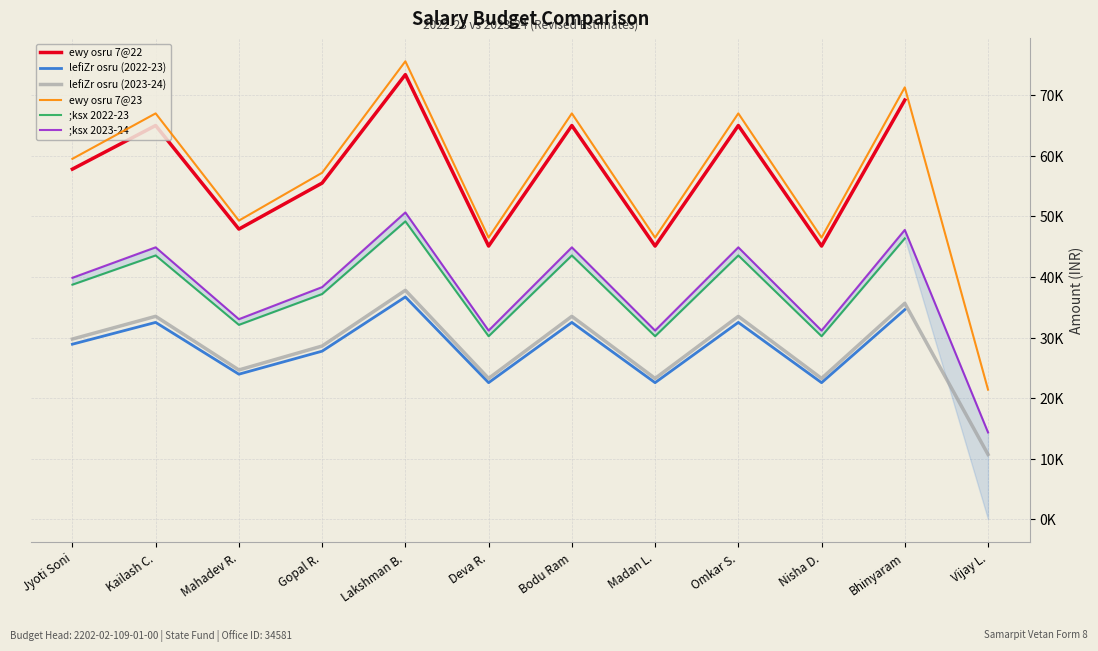

What is the label of the 1st point from the left?

Jyoti Soni